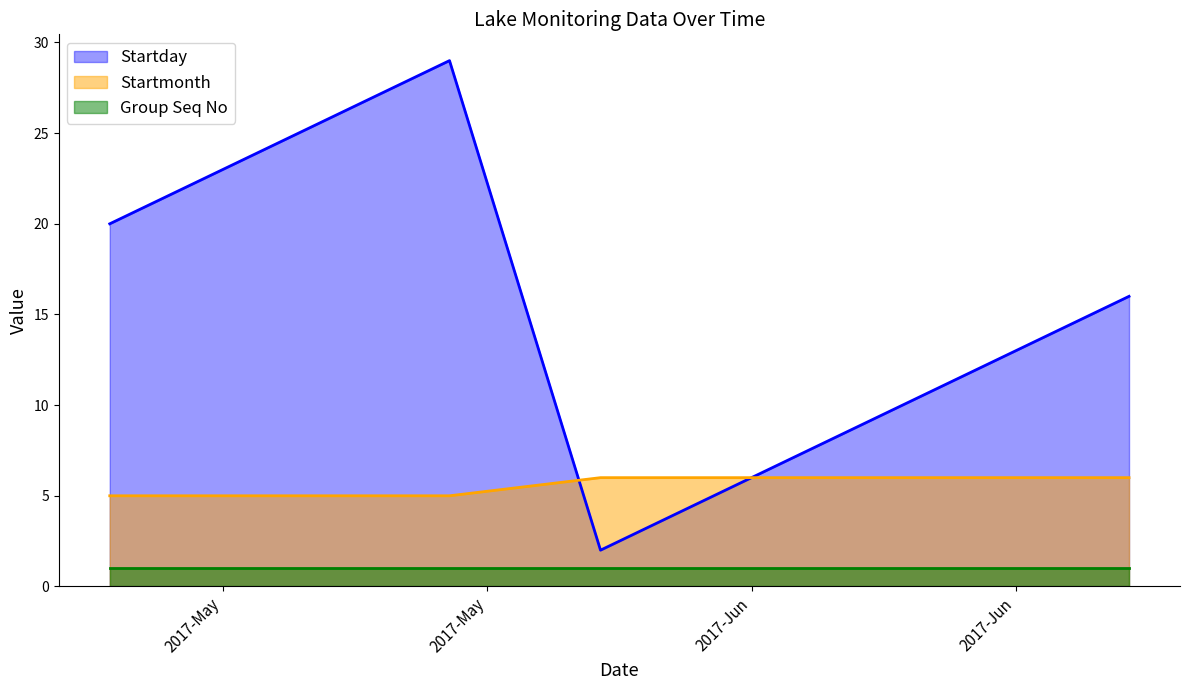

Which series has the largest total across all categories?

Startday